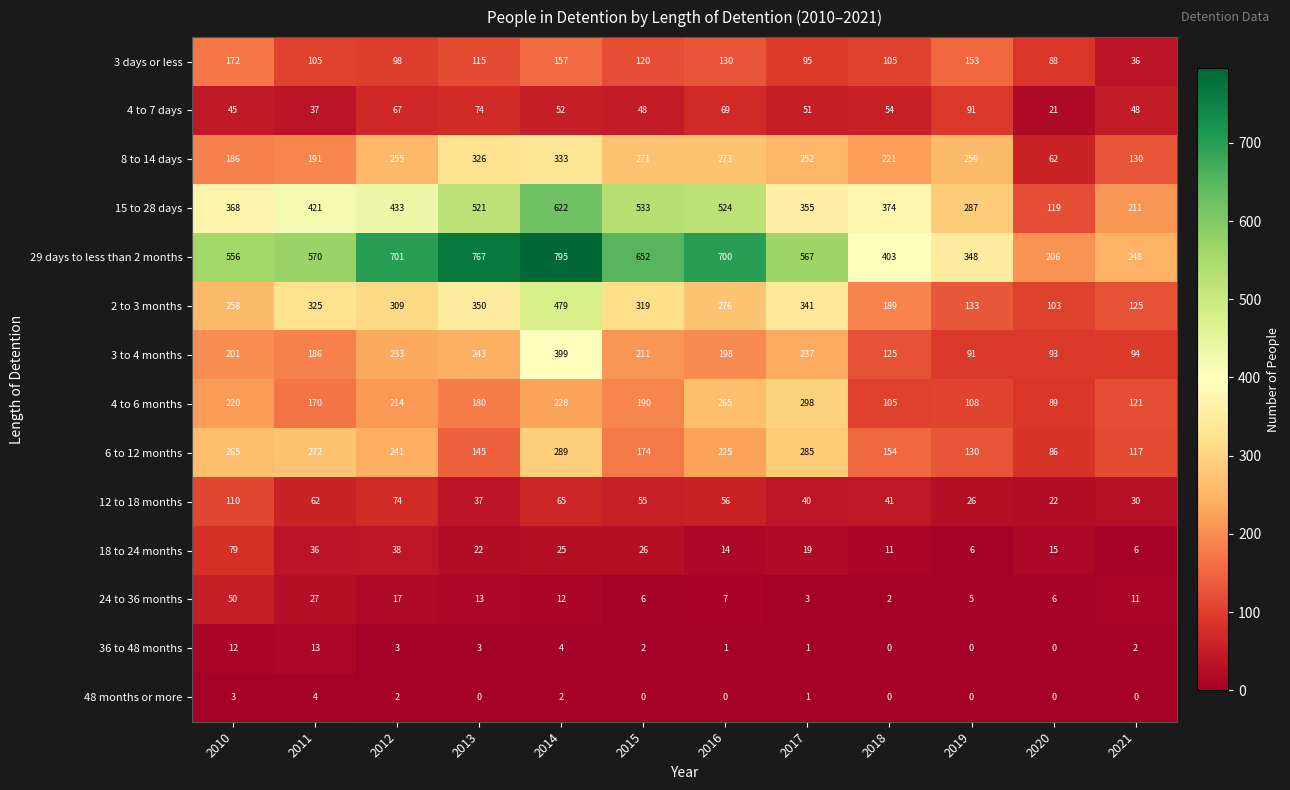

Rank the series at 2013 from lowest to highest value.

48 months or more, 36 to 48 months, 24 to 36 months, 18 to 24 months, 12 to 18 months, 4 to 7 days, 3 days or less, 6 to 12 months, 4 to 6 months, 3 to 4 months, 8 to 14 days, 2 to 3 months, 15 to 28 days, 29 days to less than 2 months